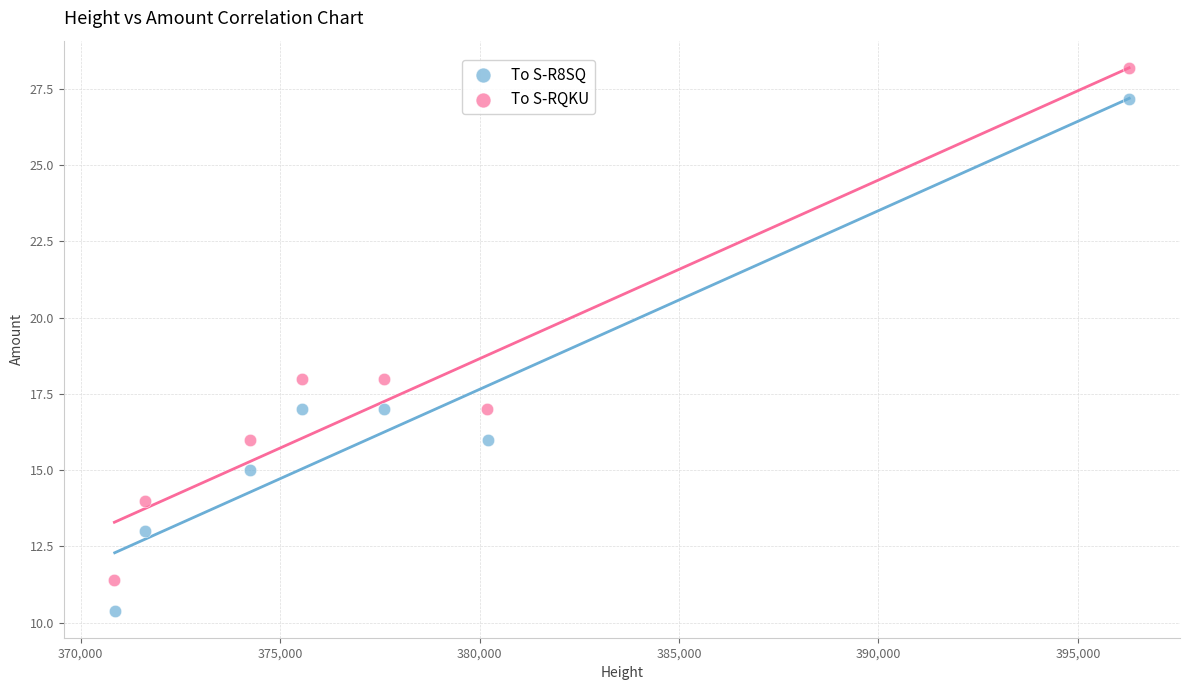

Which series contains the lowest Y value?

To S-R8SQ